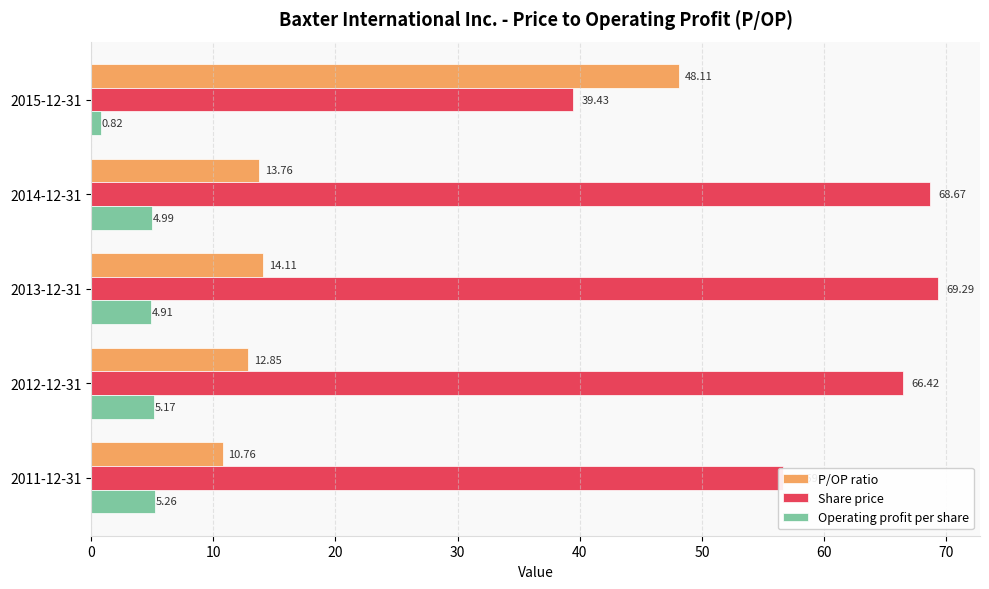

How many data points in P/OP ratio are above 13?

3